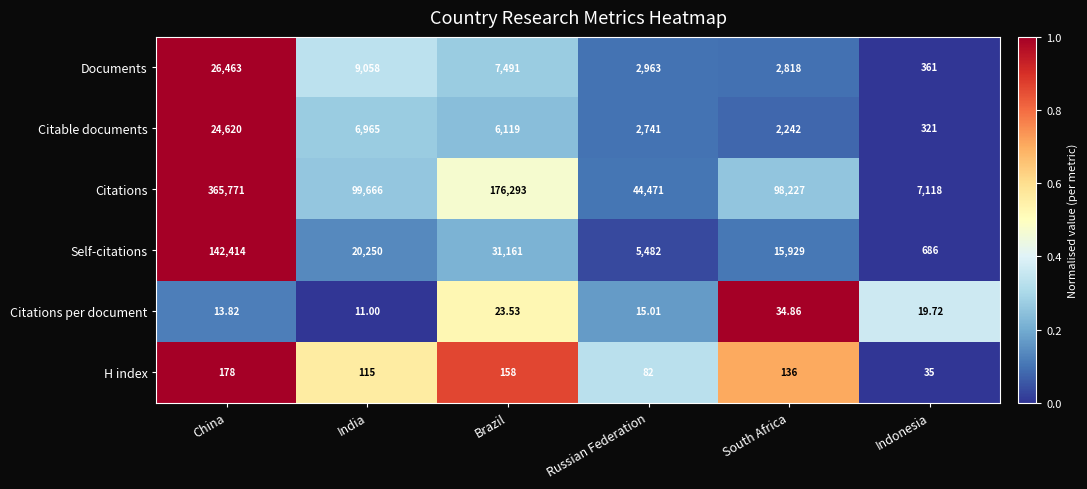

How many series are shown in this chart?

6